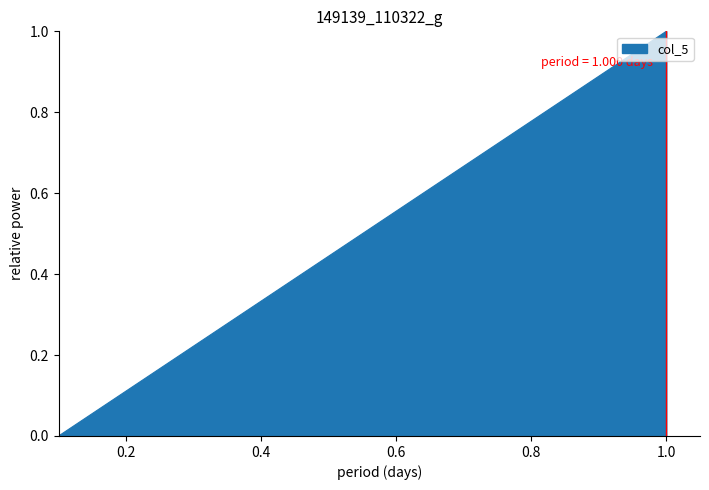

What is the sum of all values?

2.5